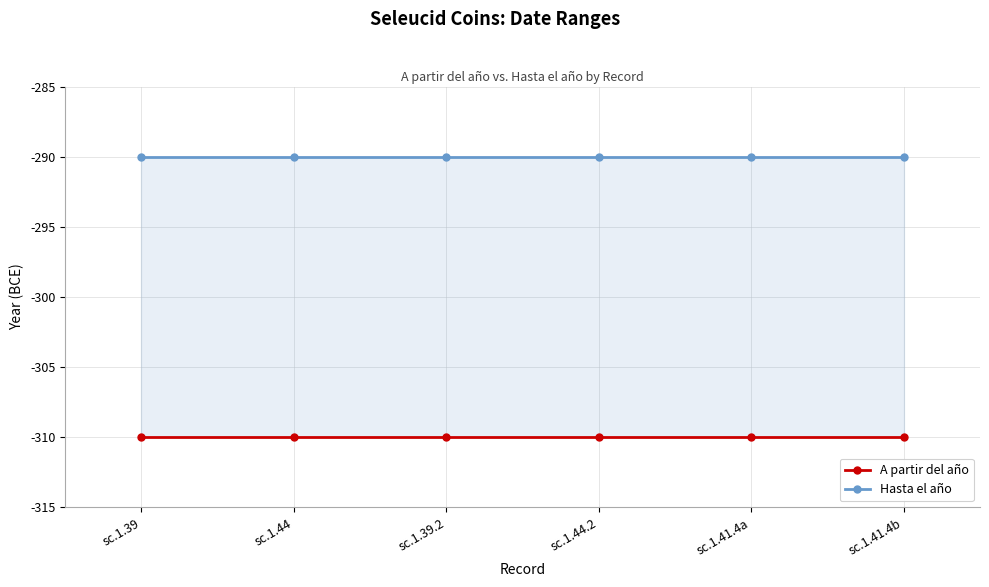

Which label corresponds to the largest value in the chart?

sc.1.39